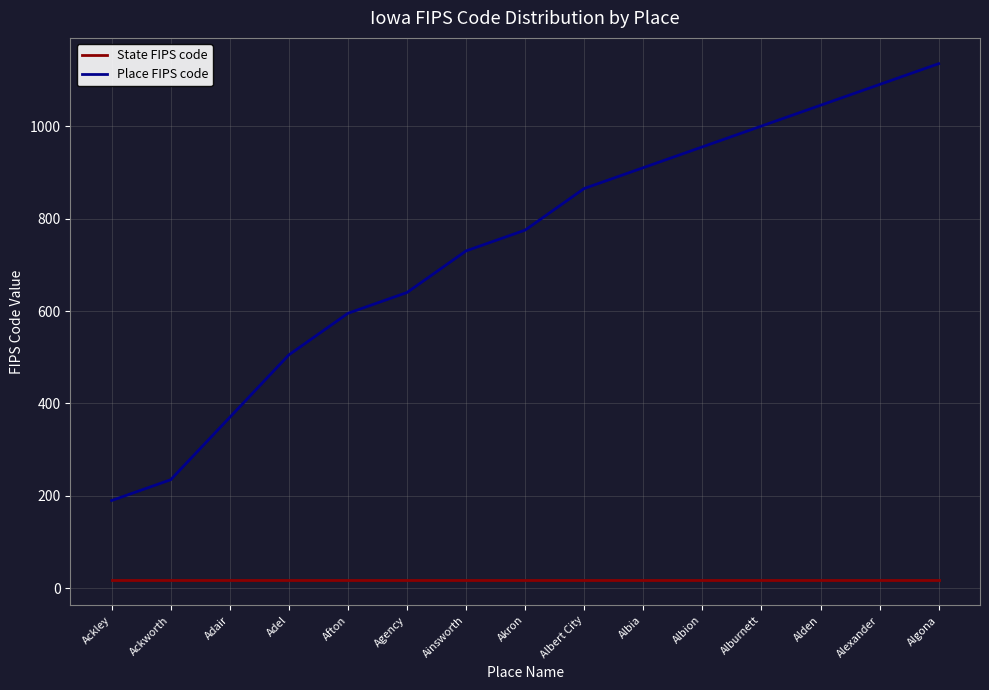

What is the sum of the State FIPS code values at Alexander and Adel?

38